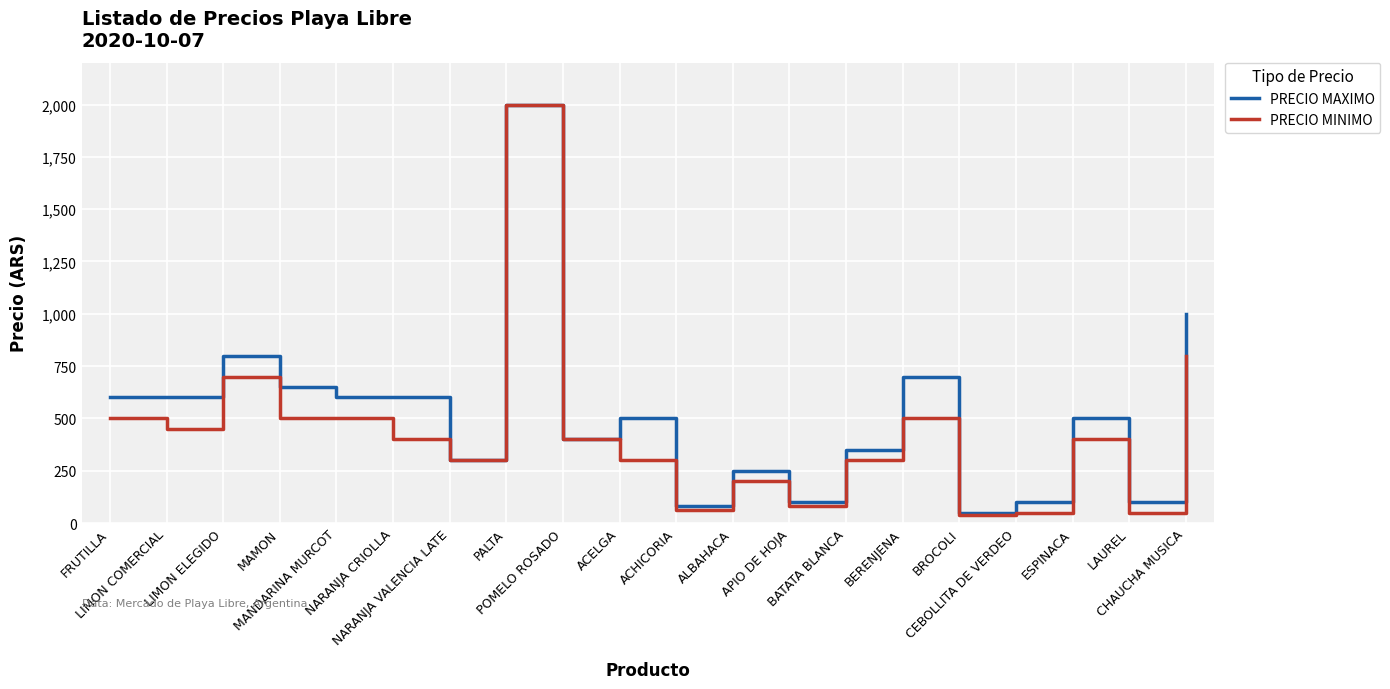

At how many categories does at least one series exceed 1658?

1